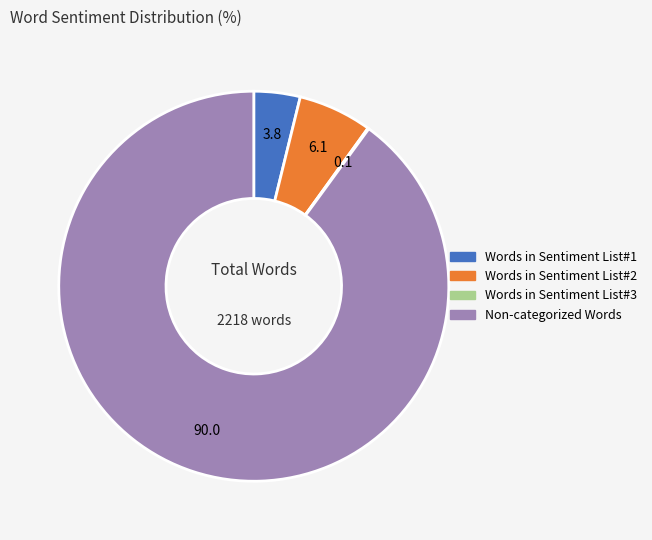

Does any single category account for the majority?

Yes